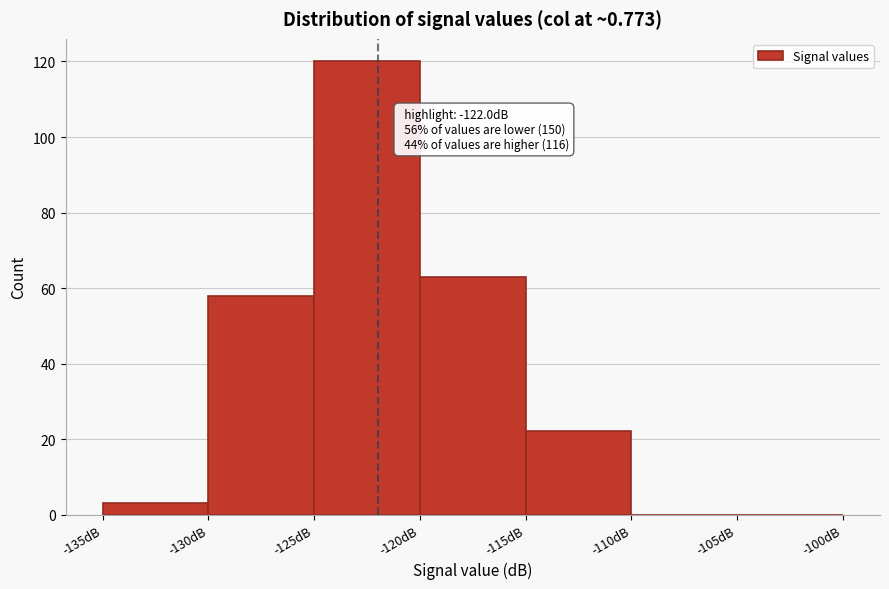

Which range on the x-axis has the tallest bar?

-125 to -120